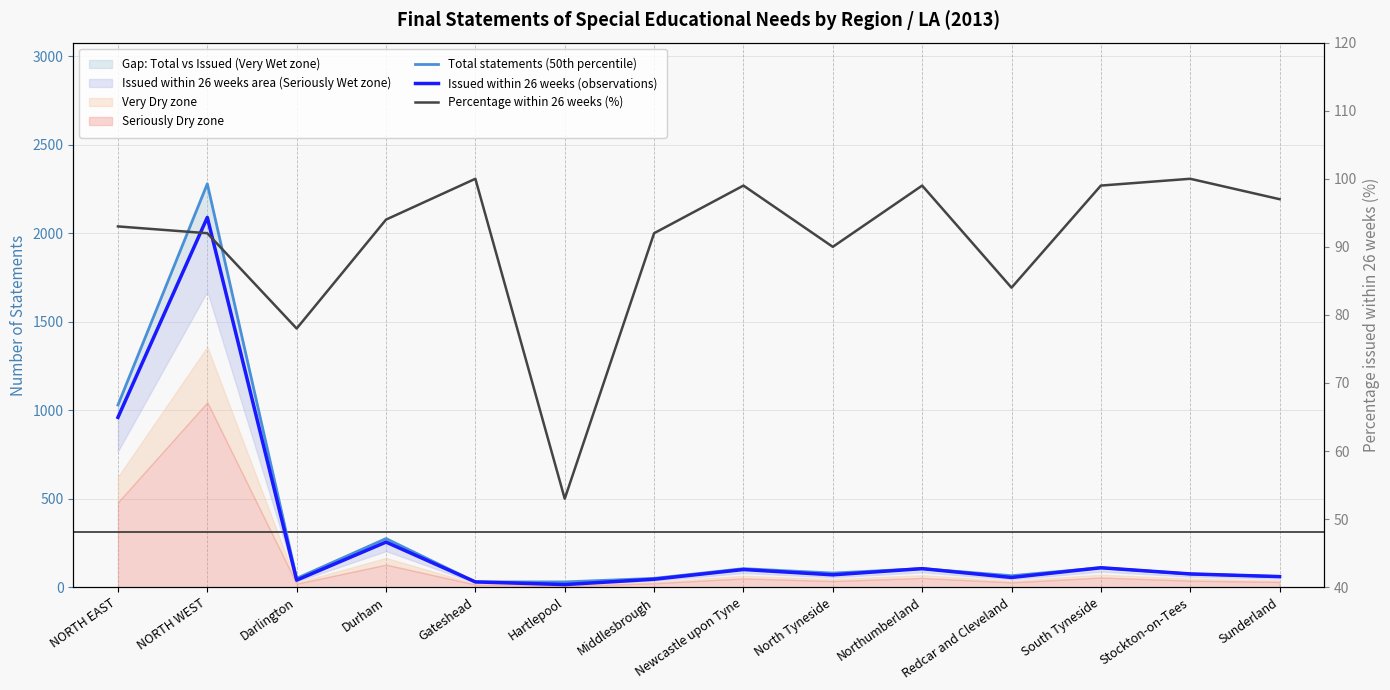

What is the spread (max minus min) of values at NORTH WEST?

2188